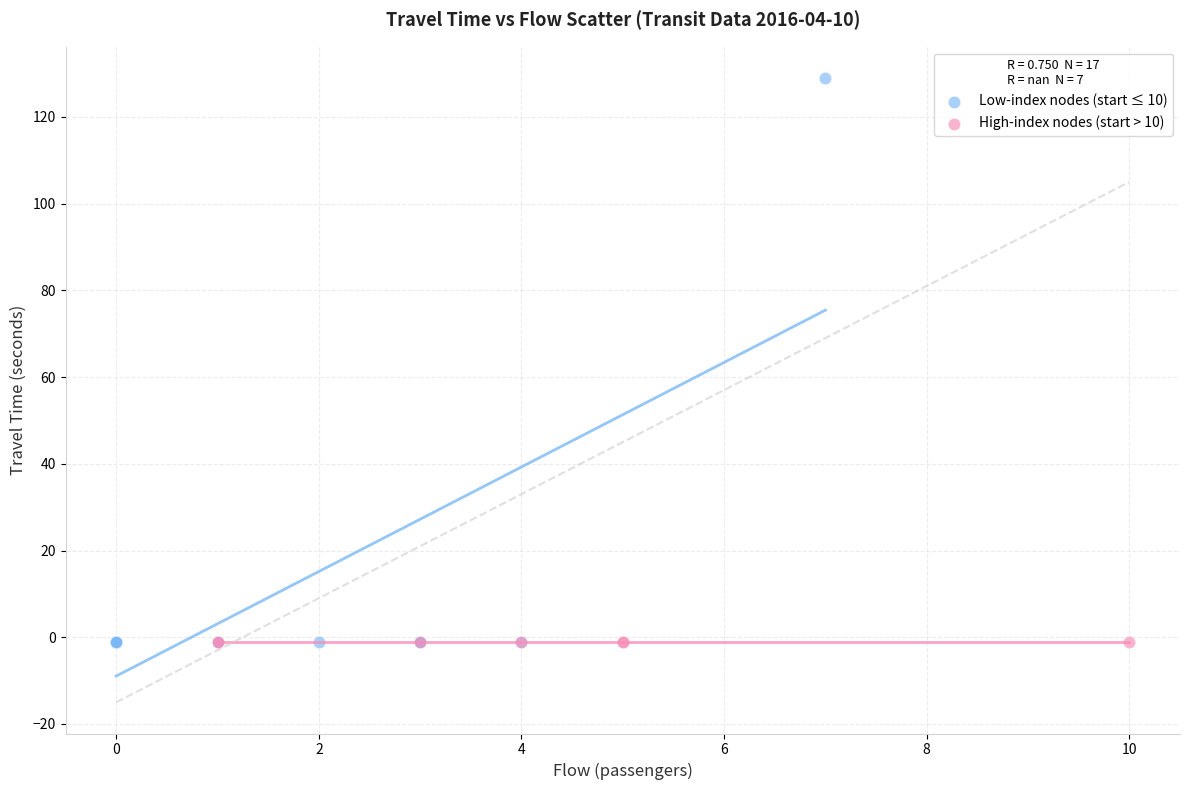

Which series reaches the maximum Y coordinate?

Low-index nodes (start ≤ 10)